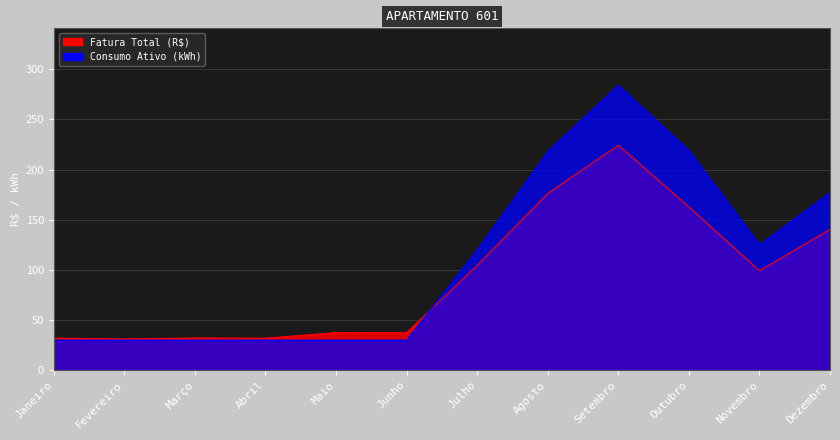

Is the value of Fatura Total (R$) at Outubro greater than the value of Consumo Ativo (kWh) at Novembro?

Yes